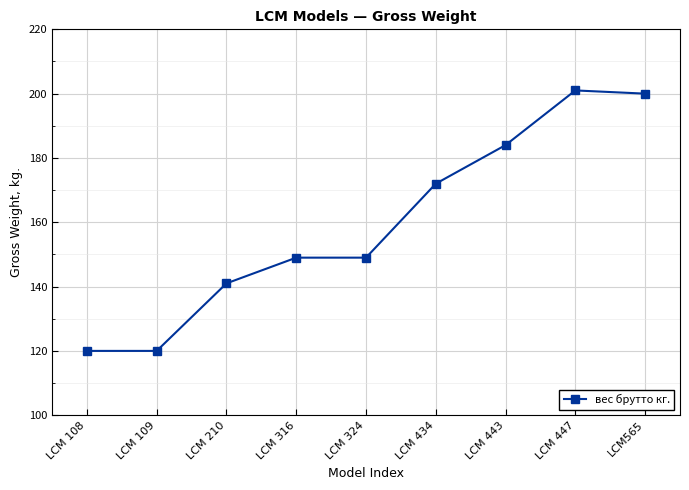

What is the maximum value shown in the chart?

201